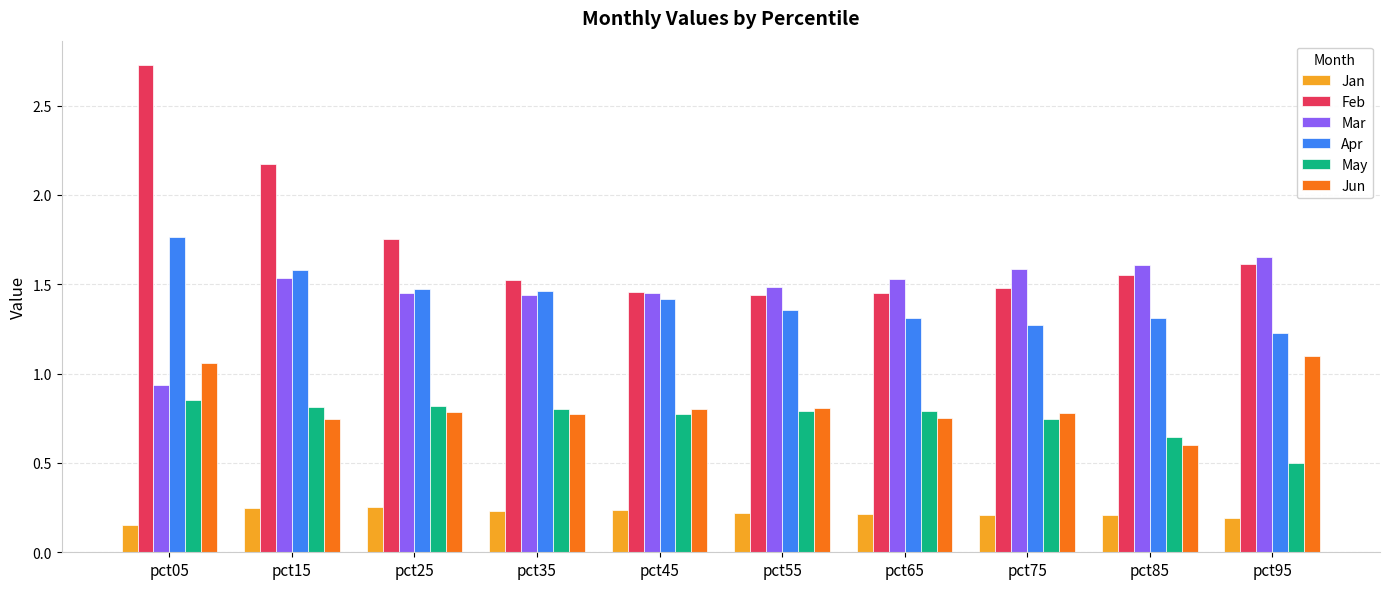

How many groups of bars are there?

10